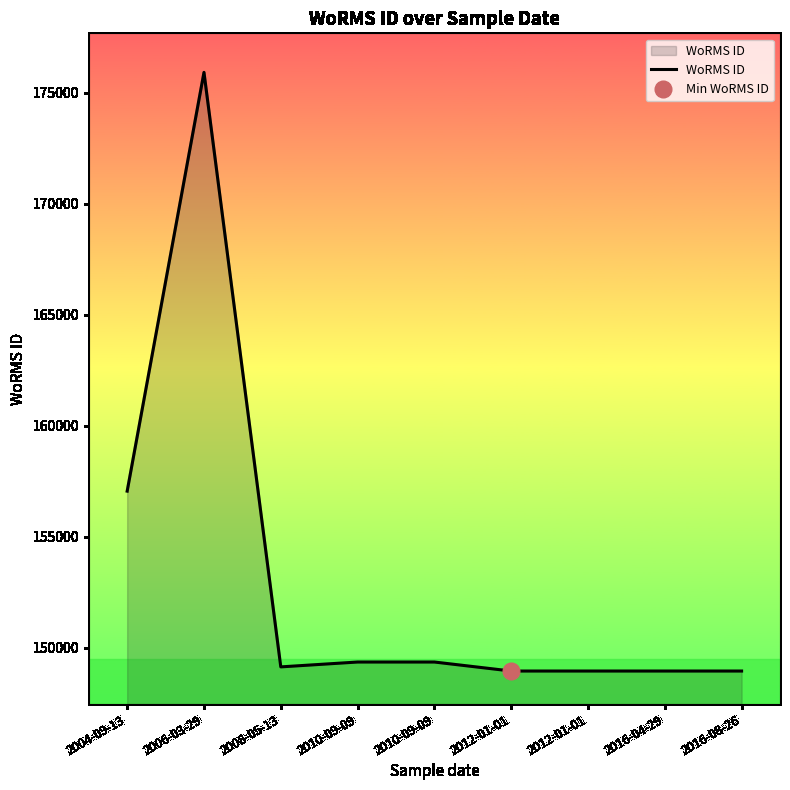

The chart shows a value of 148952 at 2012-01-01. True or false?

True